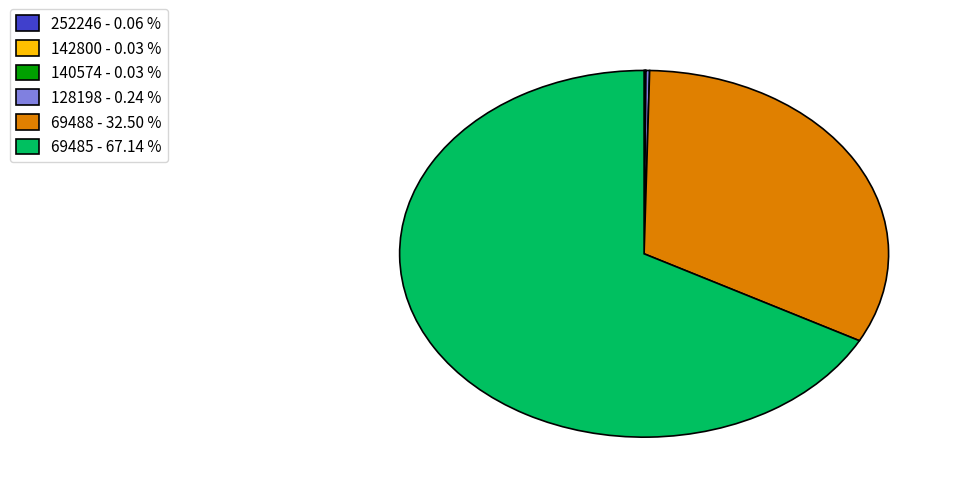

Which category has the biggest portion of the pie?

69485